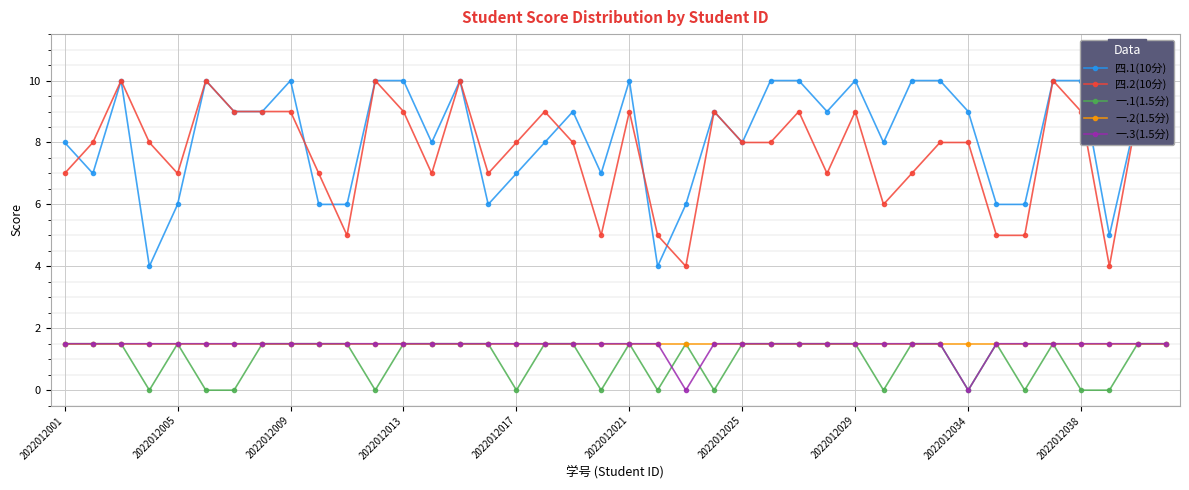

The value of 四.1(10分) at 21 is 4.0. True or false?

True